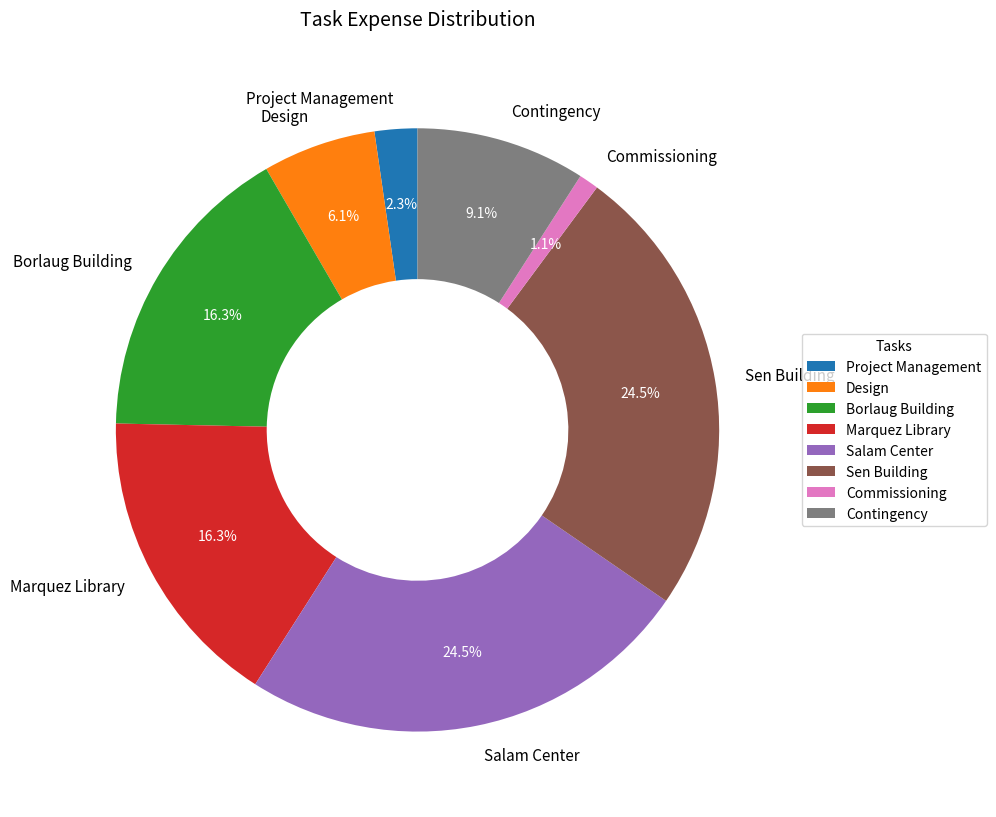

How much of the chart is everything except Borlaug Building?

83.7%